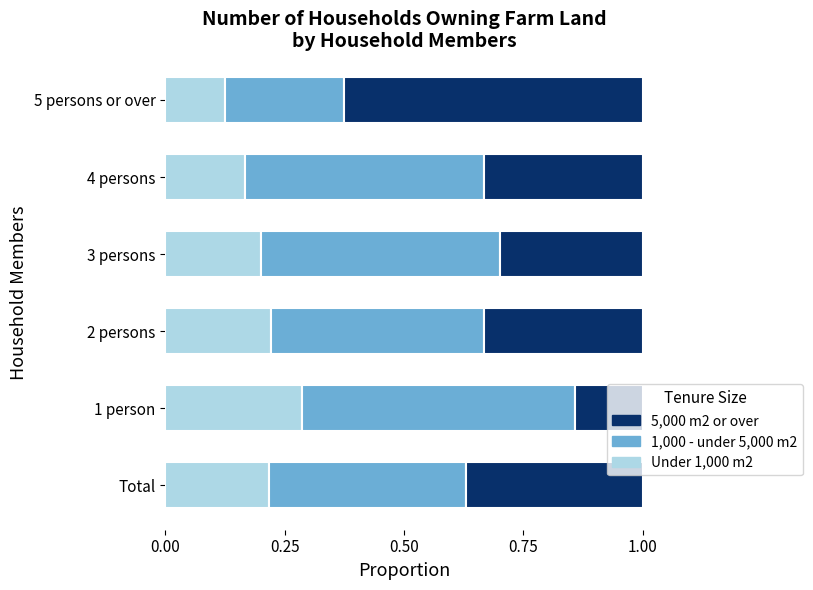

Count the number of categories in the chart.

6